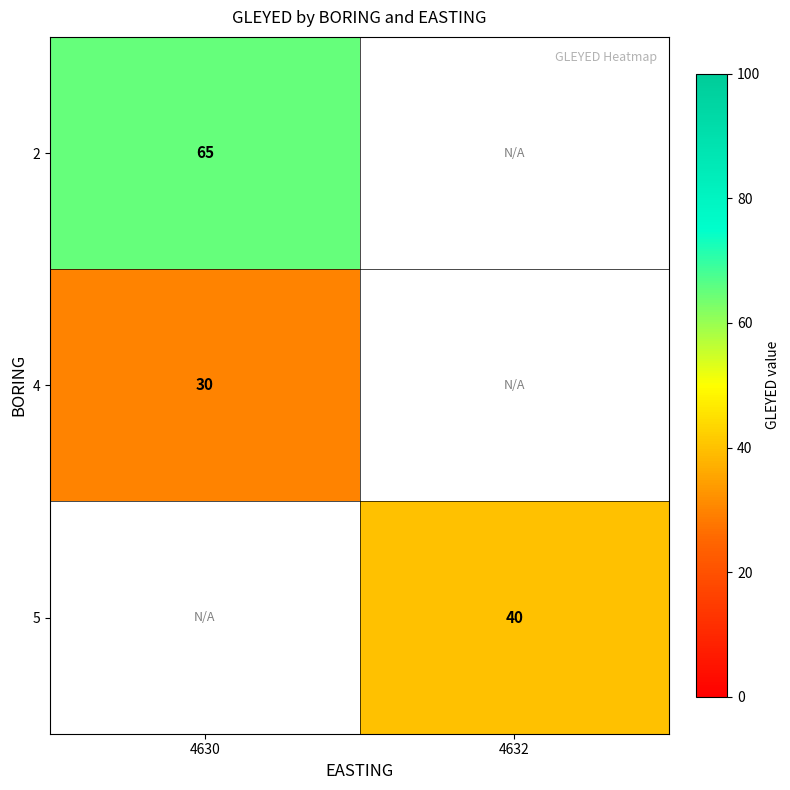

Is the value of 2 at 4630 greater than the value of 4 at 4630?

Yes